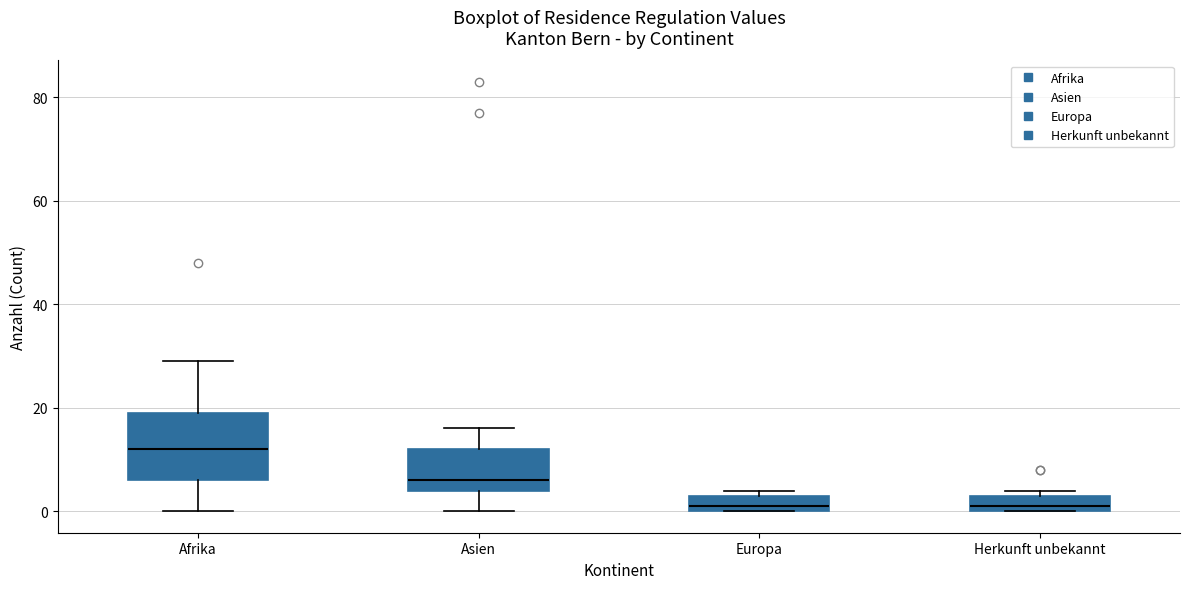

Reading left to right, read every box against the y-axis: the position of its median line, the range the box covers, and the ends of its whiskers. The values are not printed on the chart, so give them approximately, as read against the axis.

Afrika: median 12, box 6 to 20, whiskers 0 to 30
Asien: median 6, box 4 to 12, whiskers 0 to 16
Europa: median 2, box 0 to 4, whiskers 0 to 4 (just above the box's upper edge)
Herkunft unbekannt: median 2, box 0 to 4, whiskers 0 to 4 (just above the box's upper edge)